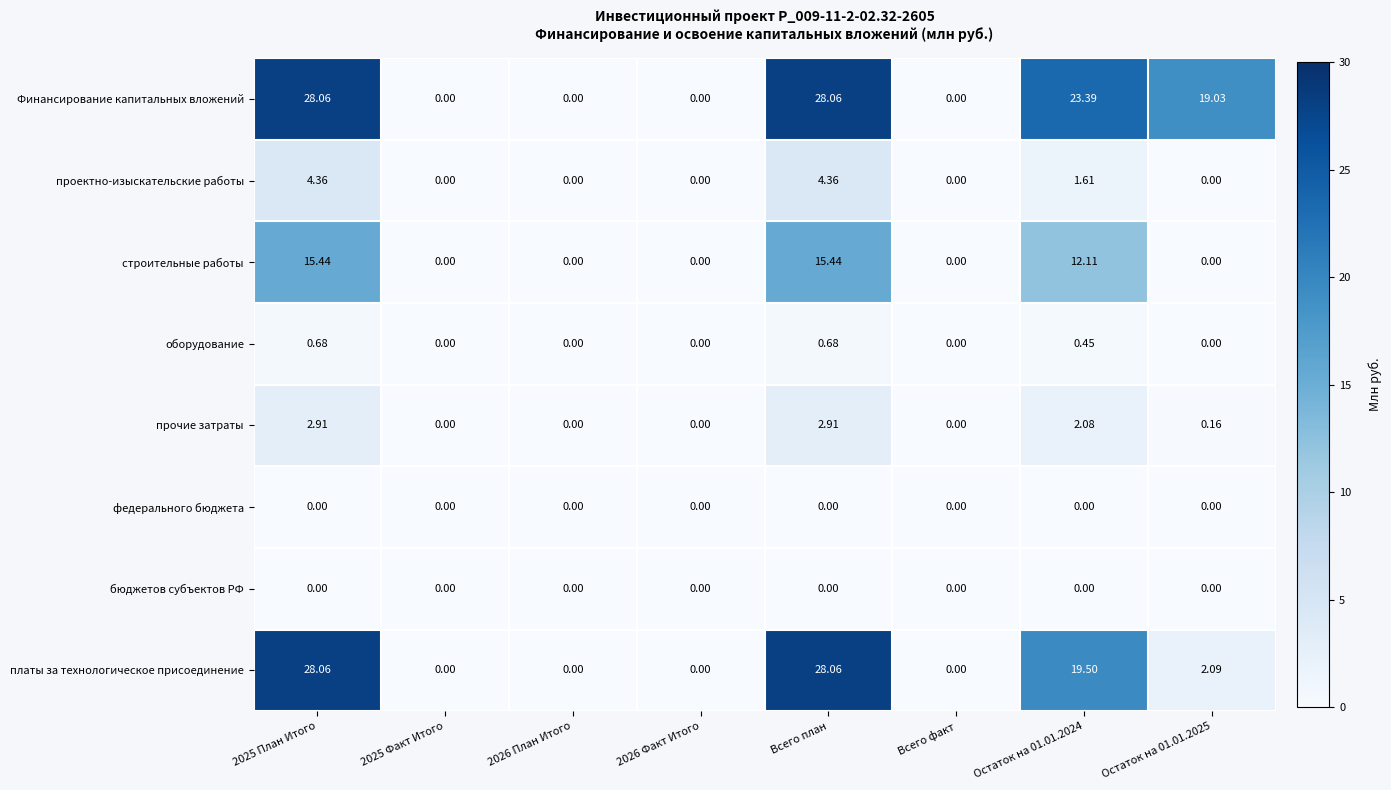

Which series changed the most between 2025 Факт Итого and Остаток на 01.01.2025?

Финансирование капитальных вложений